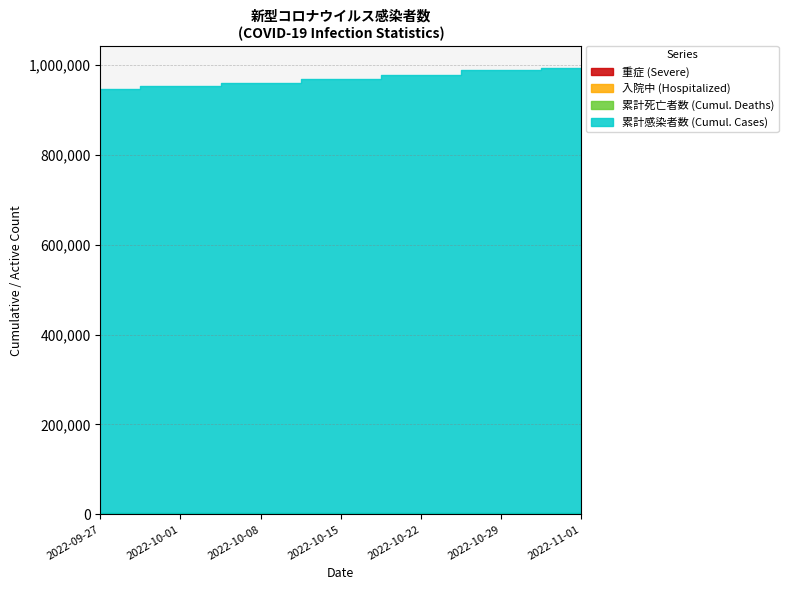

What is the spread (max minus min) of values at 2022-10-22?

974540